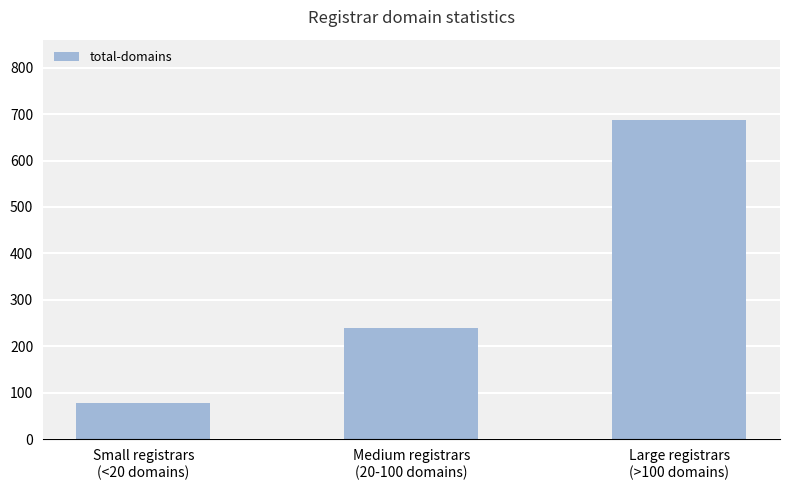

What is the ratio of the value at Large registrars
(>100 domains) to the value at Small registrars
(<20 domains)?

8.8